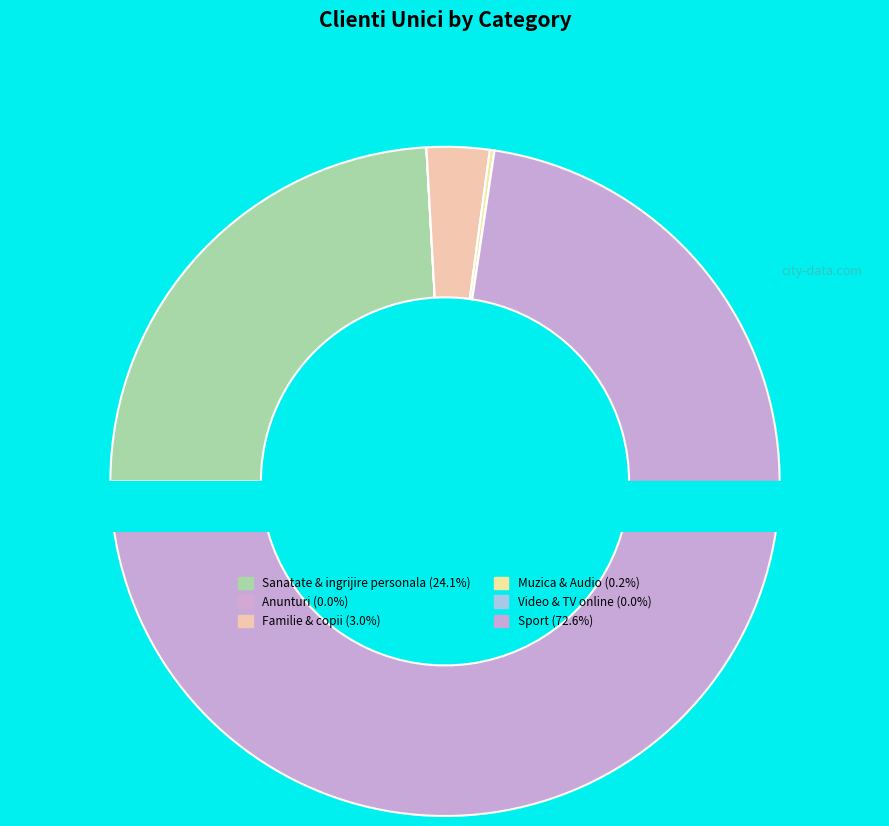

To the nearest percent, what percentage of the pie is Familie & copii?

3%